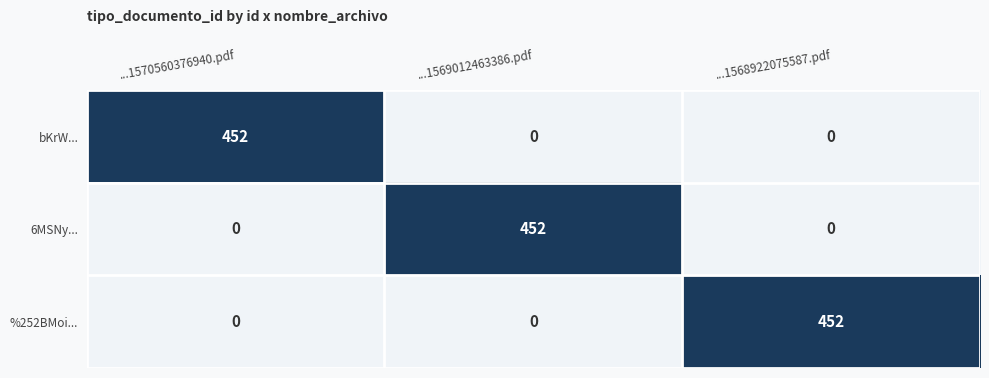

The value of 6MSNy... at ...1568922075587.pdf is 0. True or false?

True